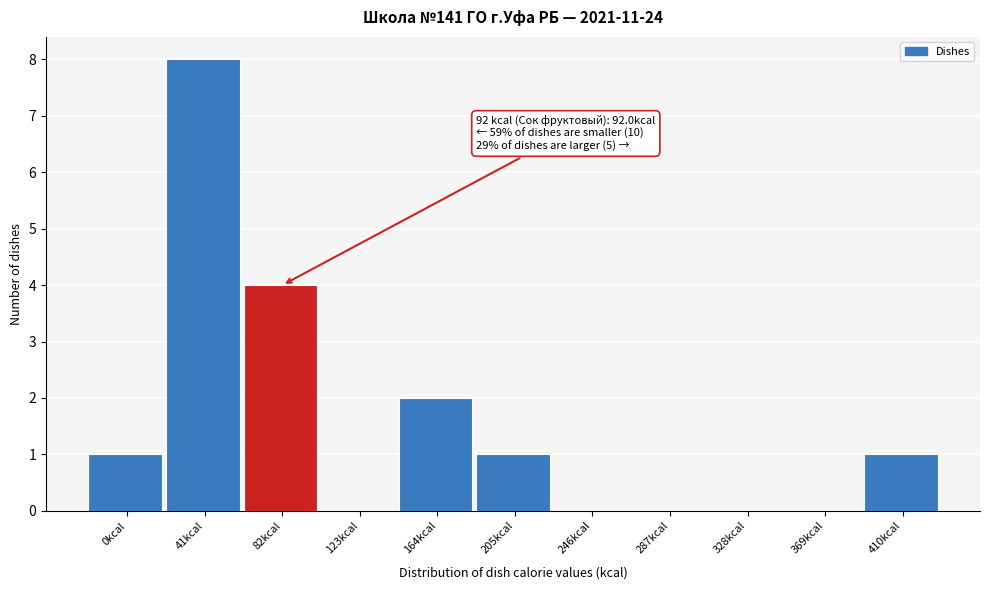

Reading left to right, extract all data points from this chart.

0kcal=1	41kcal=8	82kcal=4	123kcal=0	164kcal=2	205kcal=1	246kcal=0	287kcal=0	328kcal=0	369kcal=0	410kcal=1